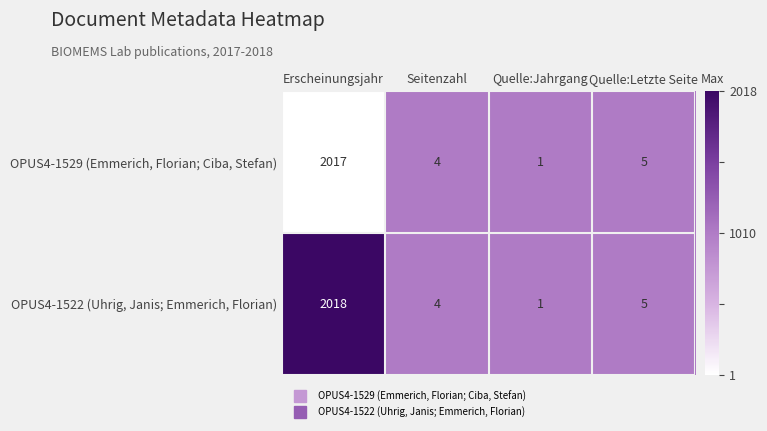

The OPUS4-1522 (Uhrig, Janis; Emmerich, Florian) series shows 5 at Quelle:Letzte Seite. True or false?

True